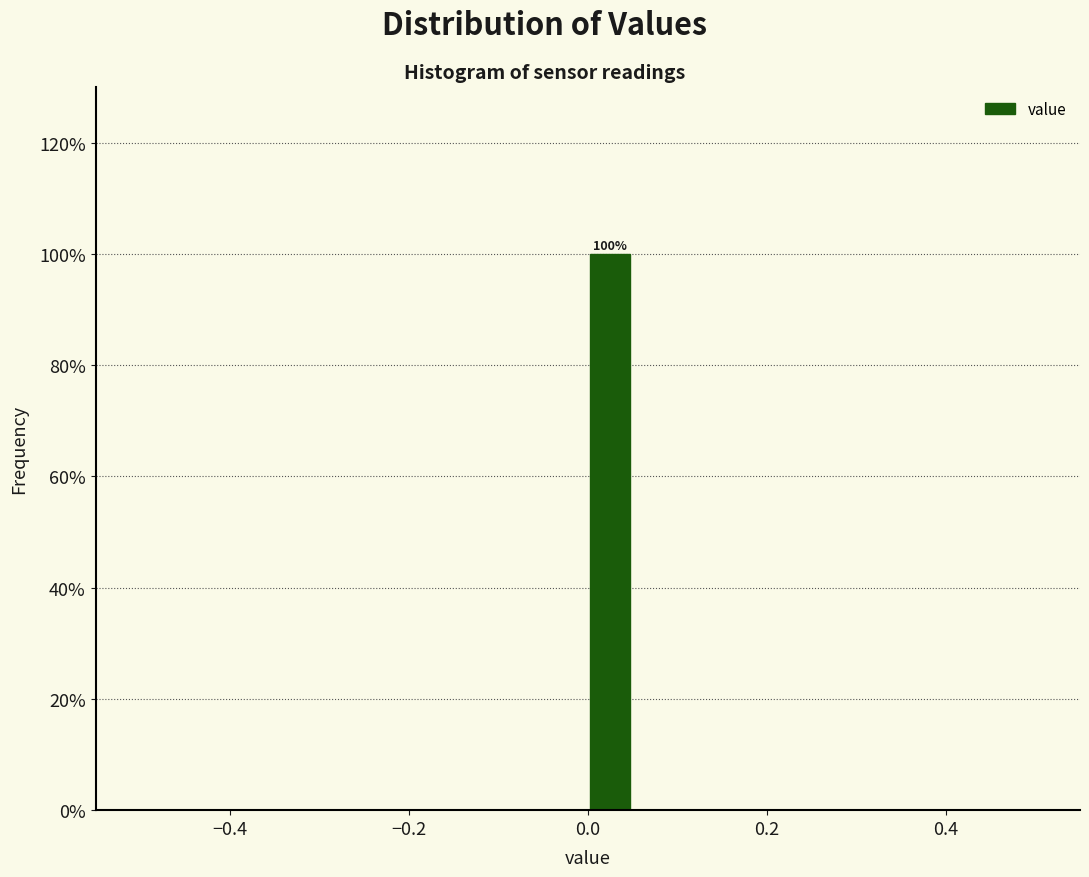

Around what value on the x-axis is the tallest bar? Give the approximate position of its centre, as read against the axis.

0.02